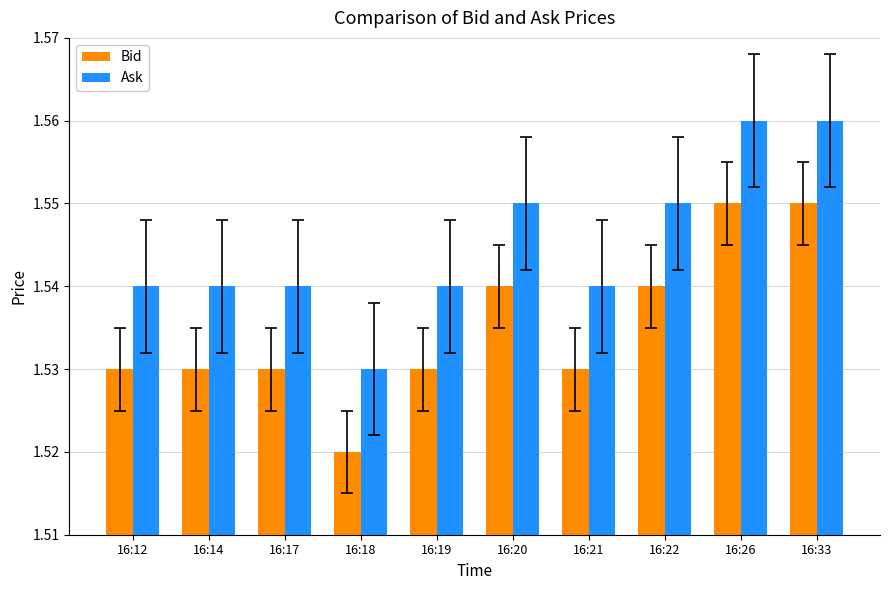

What is the sum of the Ask values at 16:19 and 16:12?

3.1